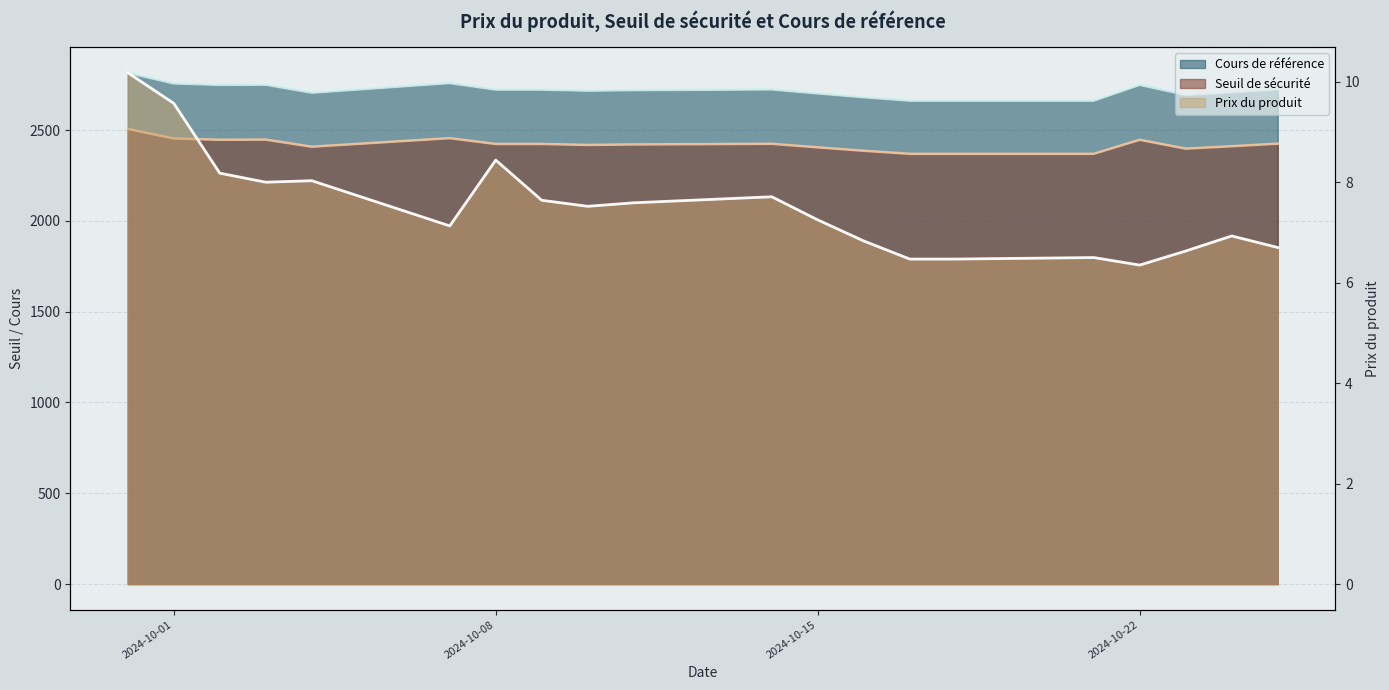

At how many categories does at least one series exceed 2543?

20